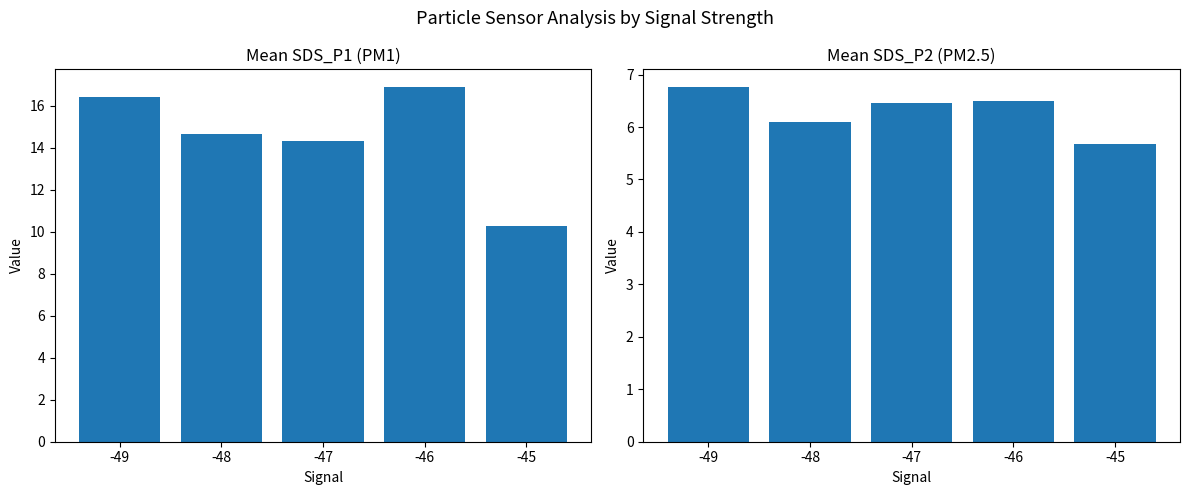

What is the value of the SDS_P1 bar at the 3rd from the left?

14.3